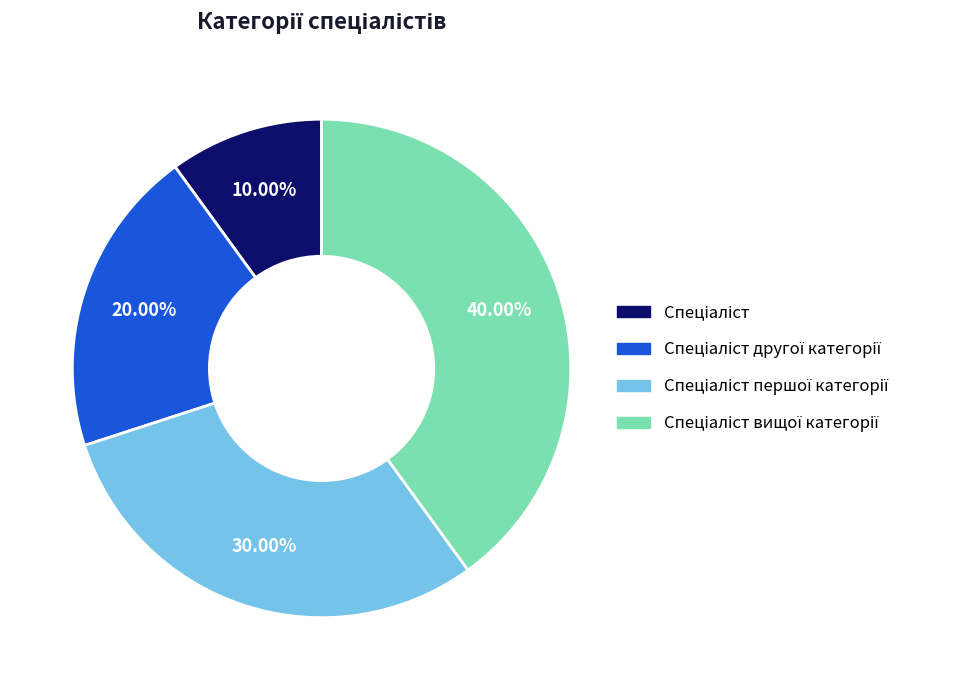

How many segments does this pie chart have?

4